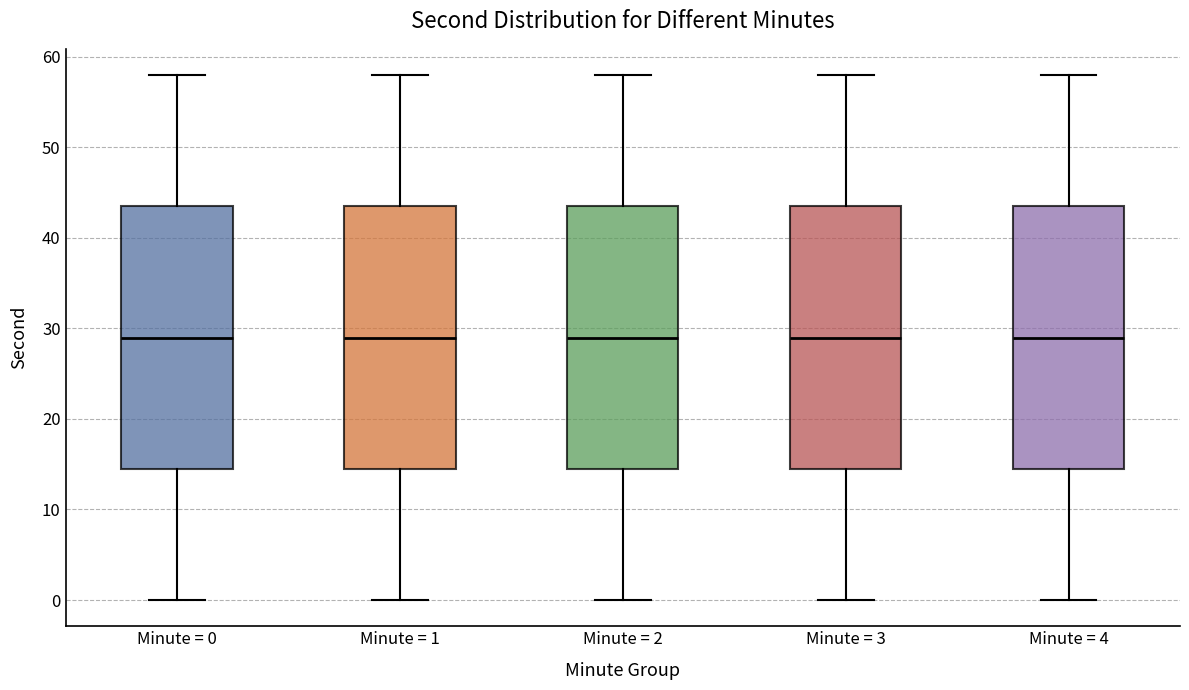

Reading left to right, transcribe this box plot: for each box, give where its median line is, the range the box spans, and where its two whiskers end, as read against the y-axis. The values are not printed on the chart, so give them approximately, as read against the axis.

Minute = 0: median 29, box 15 to 44, whiskers 0 to 58
Minute = 1: median 29, box 15 to 44, whiskers 0 to 58
Minute = 2: median 29, box 15 to 44, whiskers 0 to 58
Minute = 3: median 29, box 15 to 44, whiskers 0 to 58
Minute = 4: median 29, box 15 to 44, whiskers 0 to 58